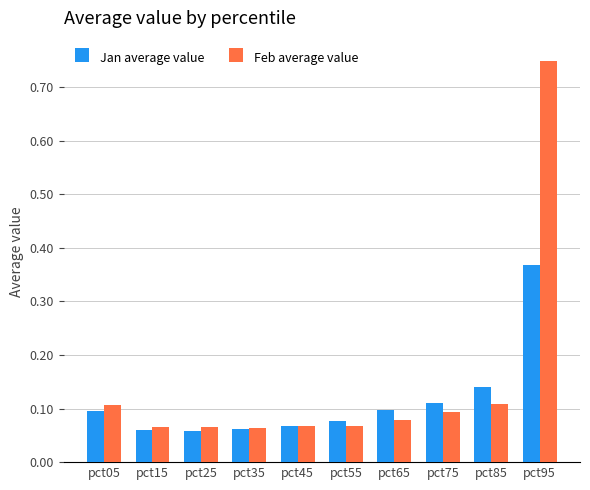

List the series in order of their overall mean, lowest first.

Jan average value, Feb average value